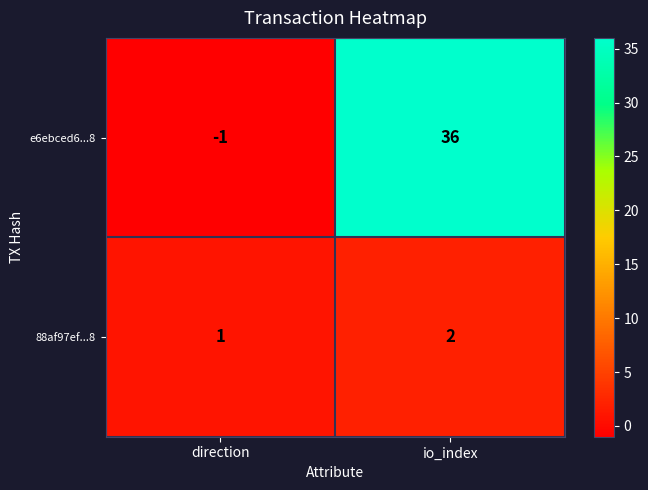

At which category is the sum across all series the highest?

io_index